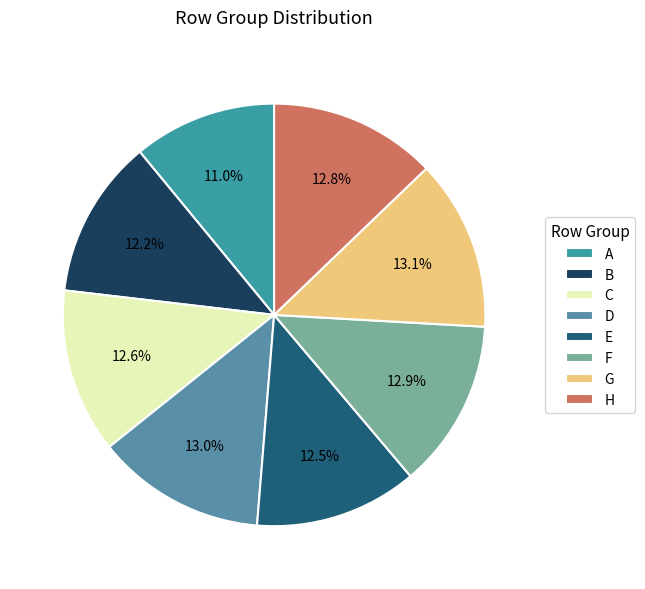

Which slice is the smallest?

A